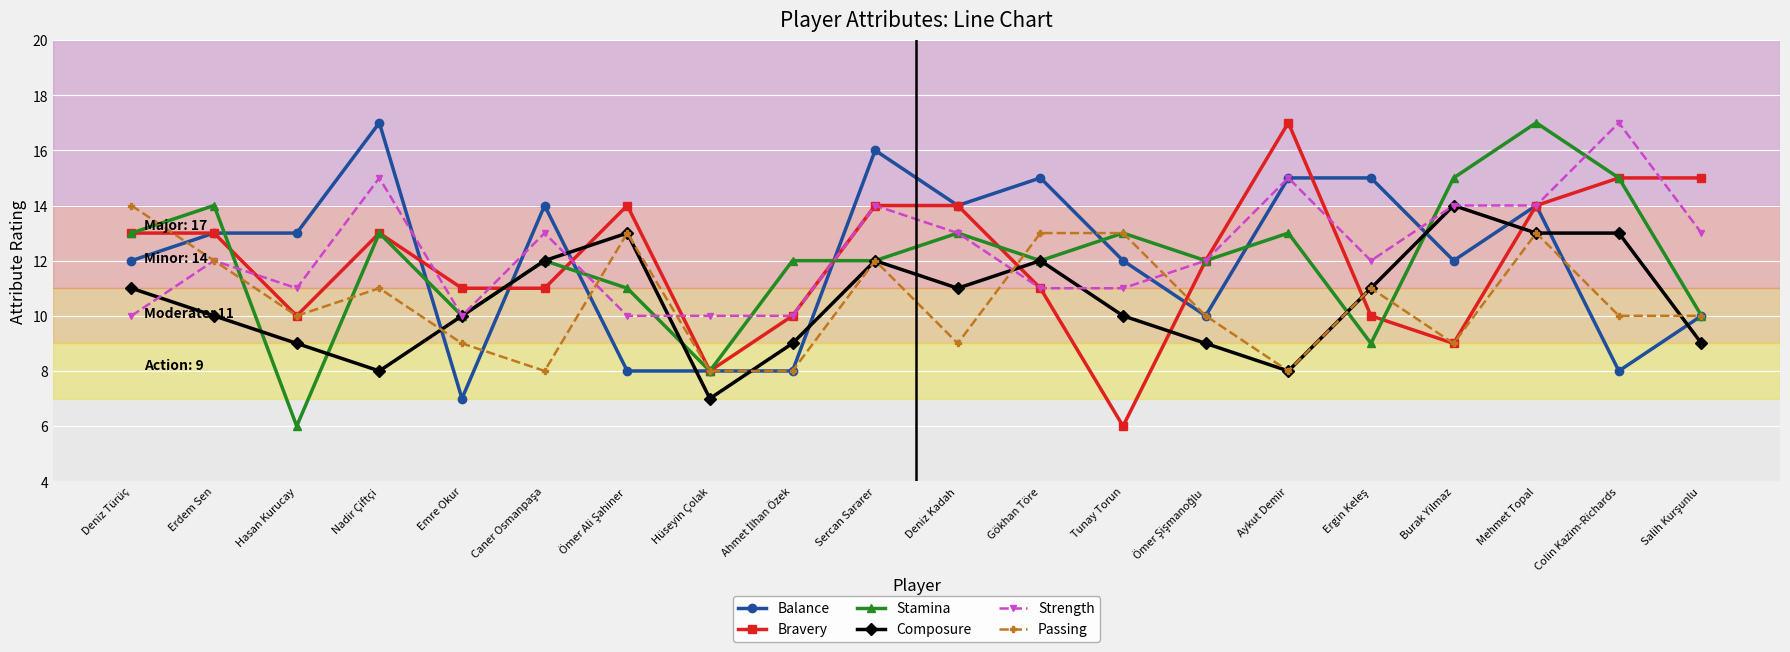

What is the spread (max minus min) of values at Tunay Torun?

7